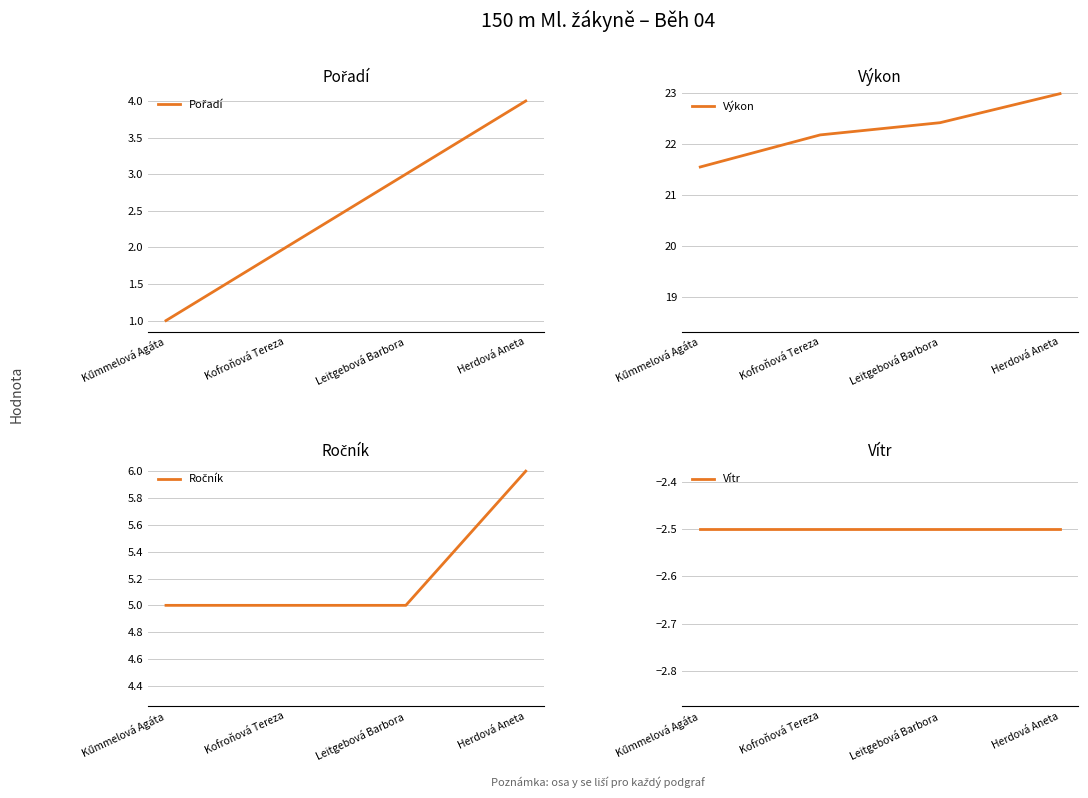

True or false: Výkon has more than 1 interior local peaks.

False